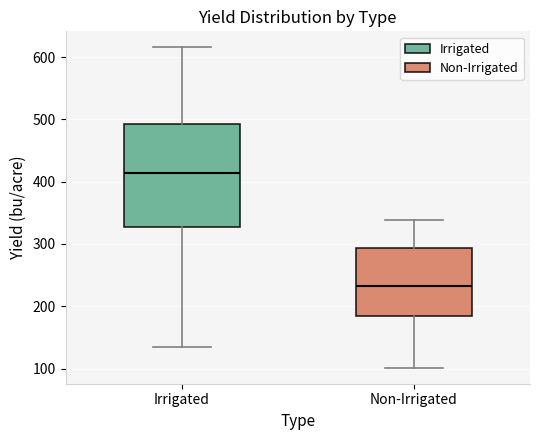

Which box is the tallest, from its lower edge to its upper edge?

Irrigated